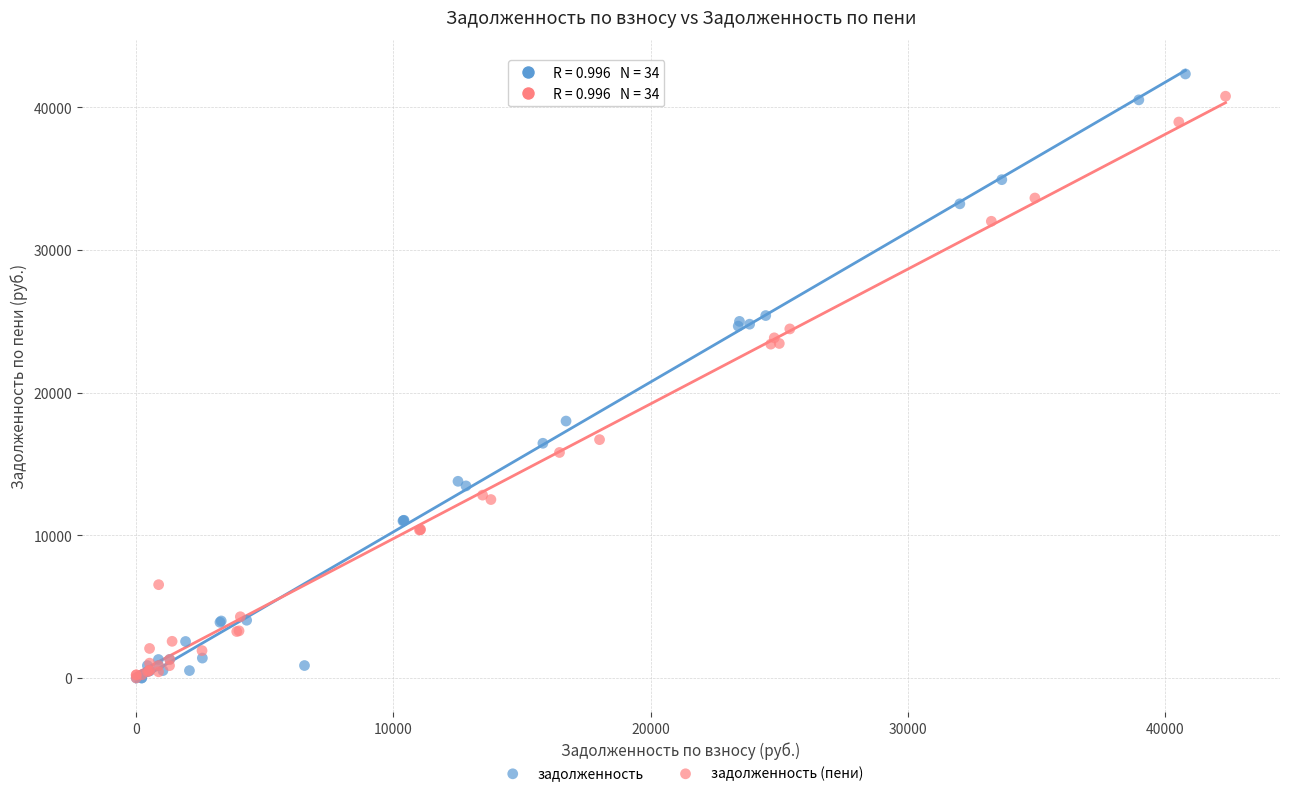

What are all the series names shown in the legend?

задолженность, задолженность (пени)